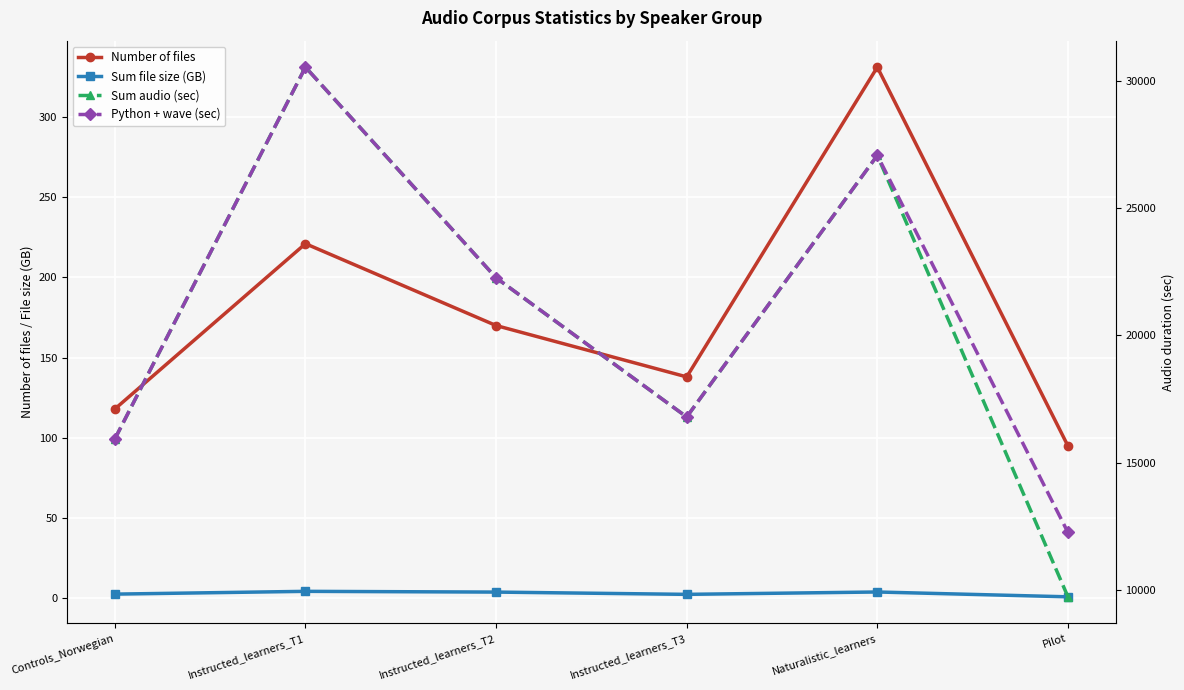

What is the maximum value for Sum file size (GB)?

4.4